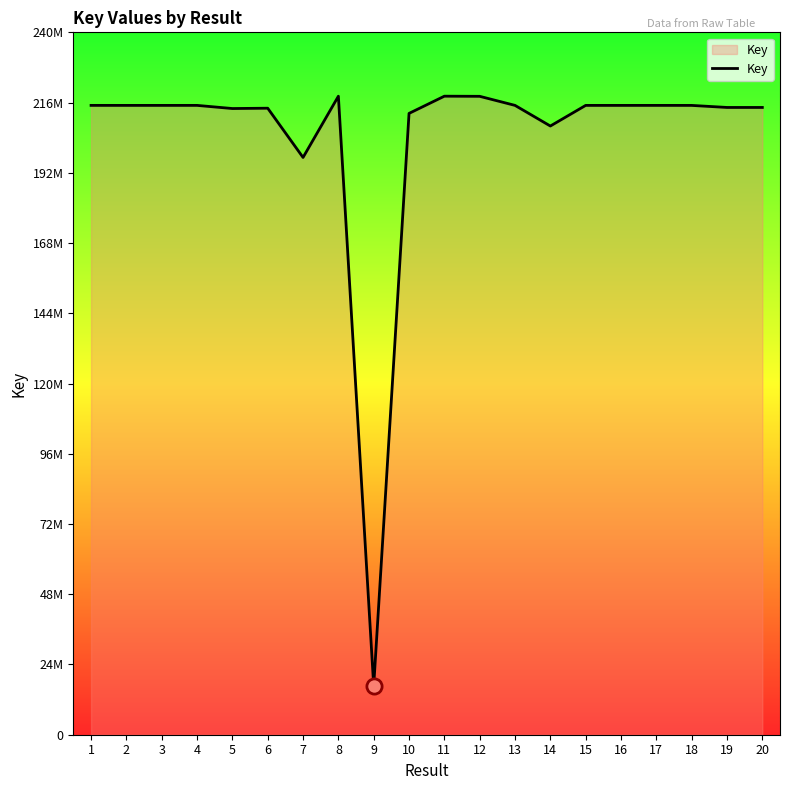

Between 9 and 17, which is larger?

17